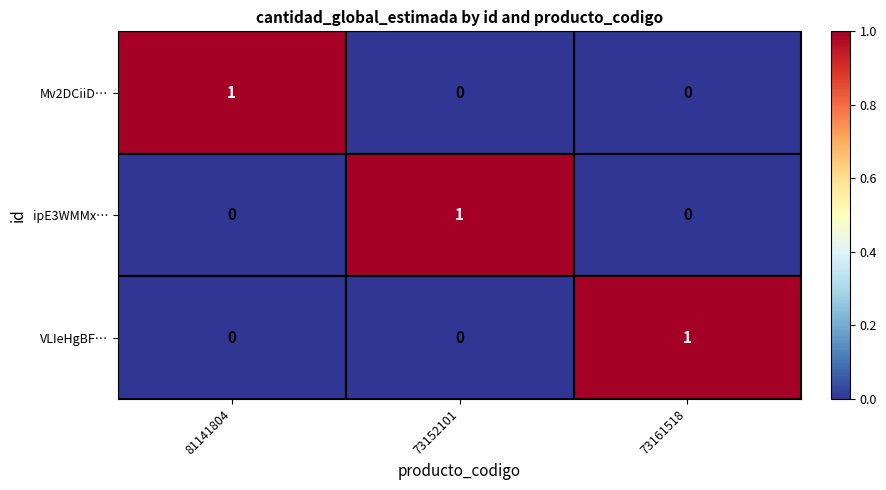

Which category has the highest value in the Mv2DCiiD… series?

81141804